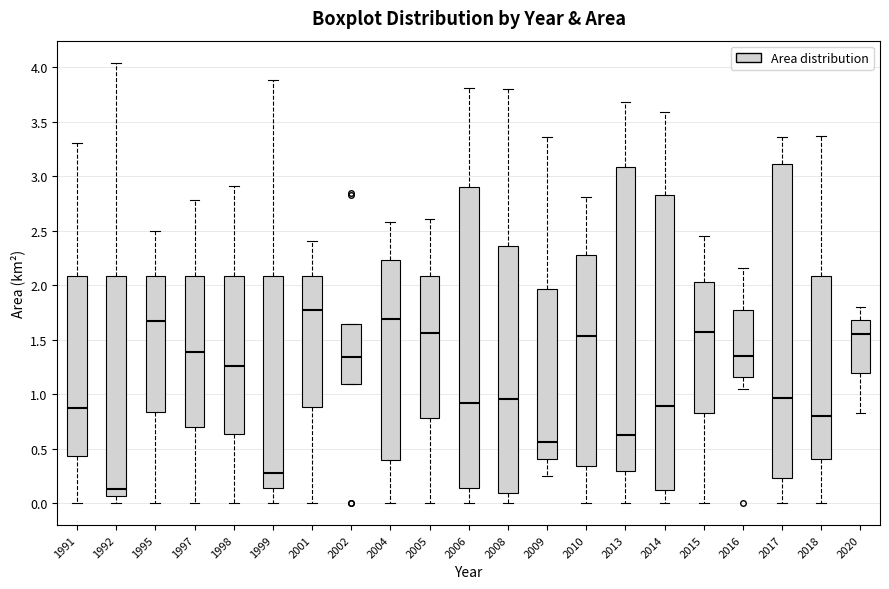

Reading left to right, transcribe this box plot: for each box, give where its median line is, the range the box spans, and where its two whiskers end, as read against the y-axis. The values are not printed on the chart, so give them approximately, as read against the axis.

1991: median 0.85, box 0.45 to 2.10, whiskers 0.00 to 3.30
1992: median 0.15, box 0.05 to 2.10, whiskers 0.00 to 4.05
1995: median 1.65, box 0.85 to 2.10, whiskers 0.00 to 2.50
1997: median 1.40, box 0.70 to 2.10, whiskers 0.00 to 2.80
1998: median 1.25, box 0.65 to 2.10, whiskers 0.00 to 2.90
1999: median 0.30, box 0.15 to 2.10, whiskers 0.00 to 3.90
2001: median 1.75, box 0.90 to 2.10, whiskers 0.00 to 2.40
2002: median 1.35, box 1.10 to 1.65, whiskers 1.10 to 1.65
2004: median 1.70, box 0.40 to 2.25, whiskers 0.00 to 2.60
2005: median 1.55, box 0.80 to 2.10, whiskers 0.00 to 2.60
2006: median 0.90, box 0.15 to 2.90, whiskers 0.00 to 3.80
2008: median 0.95, box 0.10 to 2.35, whiskers 0.00 to 3.80
2009: median 0.55, box 0.40 to 1.95, whiskers 0.25 to 3.35
2010: median 1.55, box 0.35 to 2.30, whiskers 0.00 to 2.80
2013: median 0.60, box 0.30 to 3.10, whiskers 0.00 to 3.70
2014: median 0.90, box 0.10 to 2.85, whiskers 0.00 to 3.60
2015: median 1.55, box 0.85 to 2.05, whiskers 0.00 to 2.45
2016: median 1.35, box 1.15 to 1.75, whiskers 1.05 to 2.15
2017: median 0.95, box 0.25 to 3.10, whiskers 0.00 to 3.35
2018: median 0.80, box 0.40 to 2.10, whiskers 0.00 to 3.35
2020: median 1.55, box 1.20 to 1.70, whiskers 0.85 to 1.80